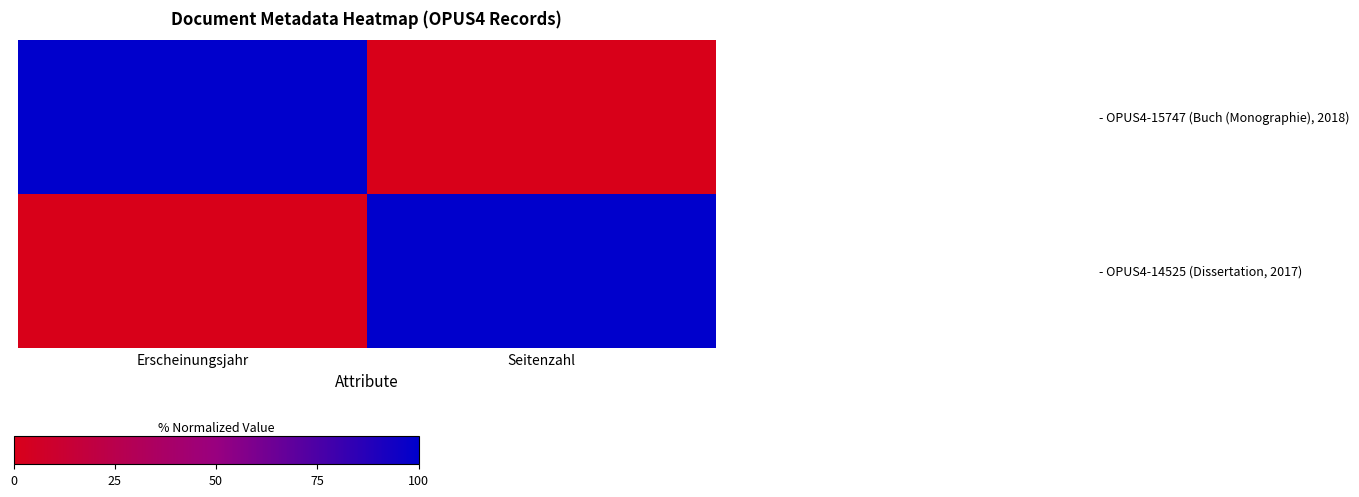

At which category is the sum across all series the highest?

Erscheinungsjahr